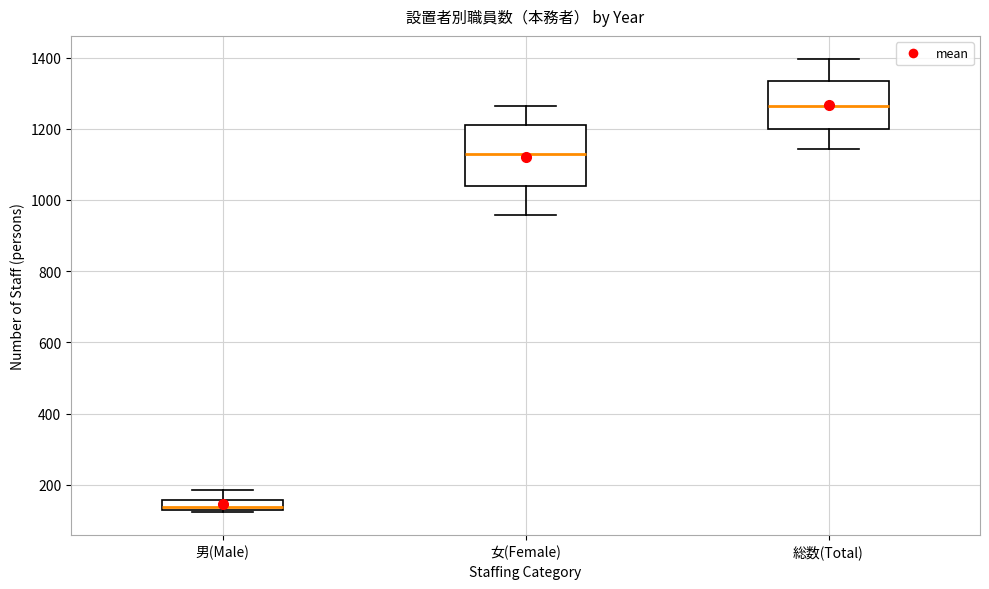

Comparing the boxes themselves (not the whiskers), which one is the tallest?

女(Female)